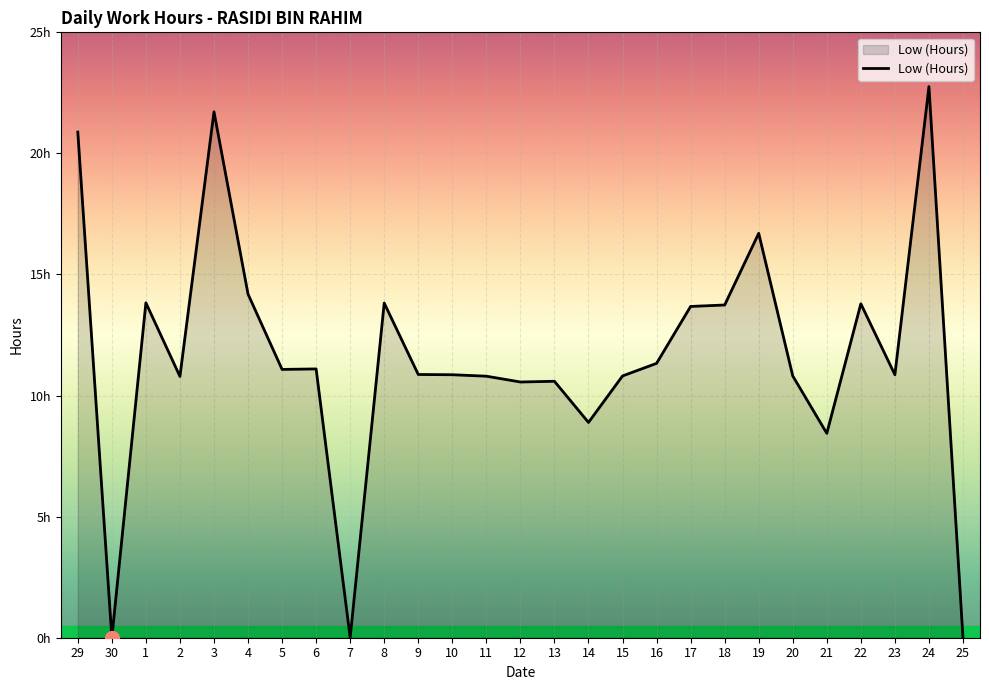

What is the change in value from 13 to 20?

+0.2